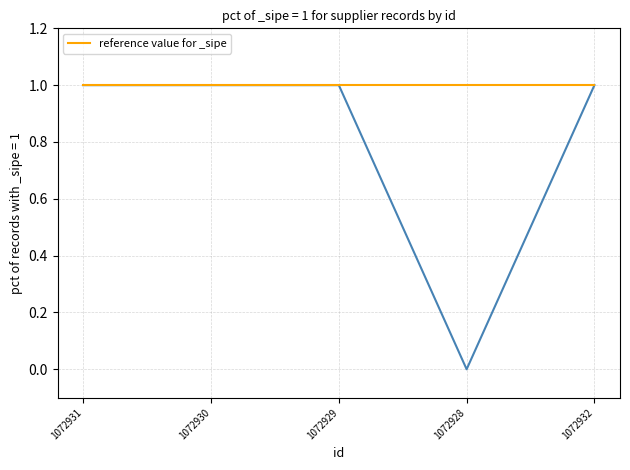

Where is the data nearest to the value 0?

1072928